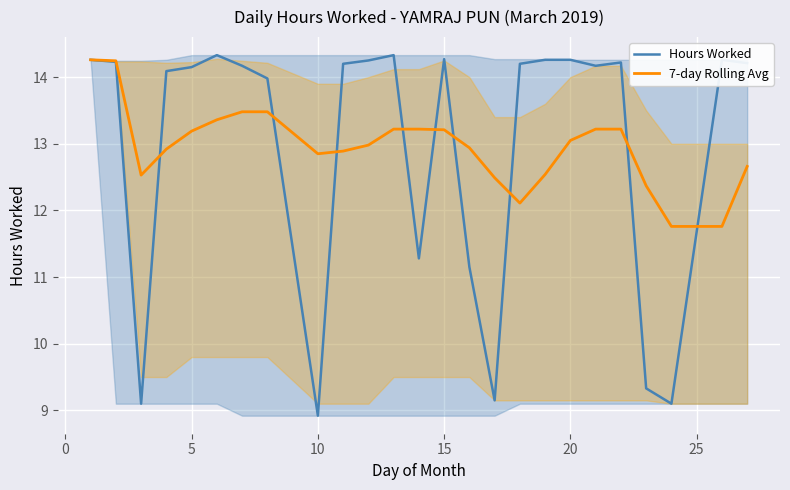

What is the approximate value of Hours Worked at 5?

14.2